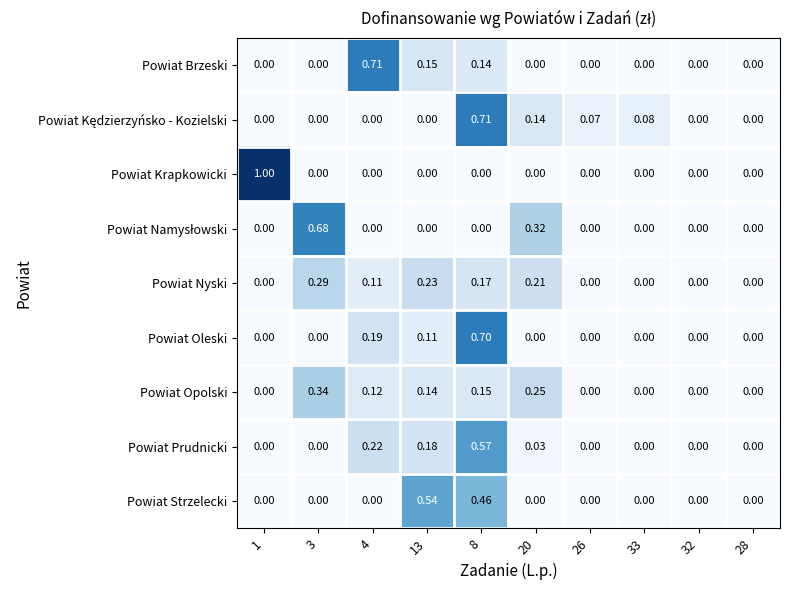

Which series has the widest spread of values?

Powiat Krapkowicki